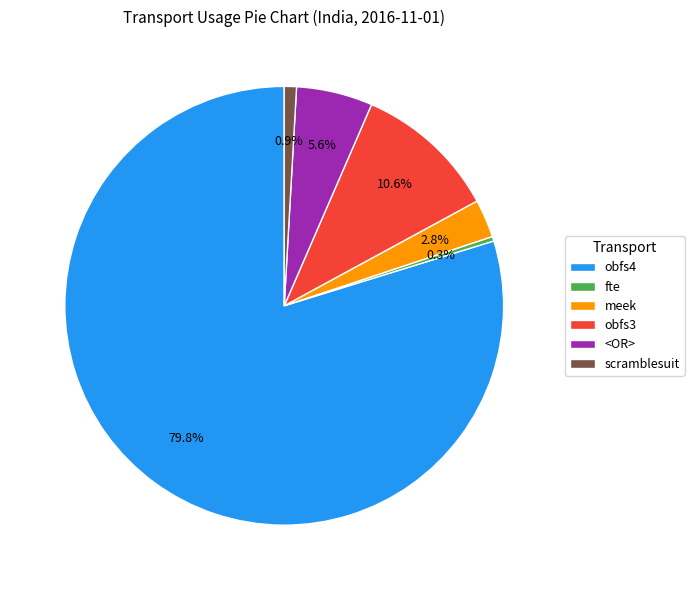

Between meek and fte, which is larger?

meek